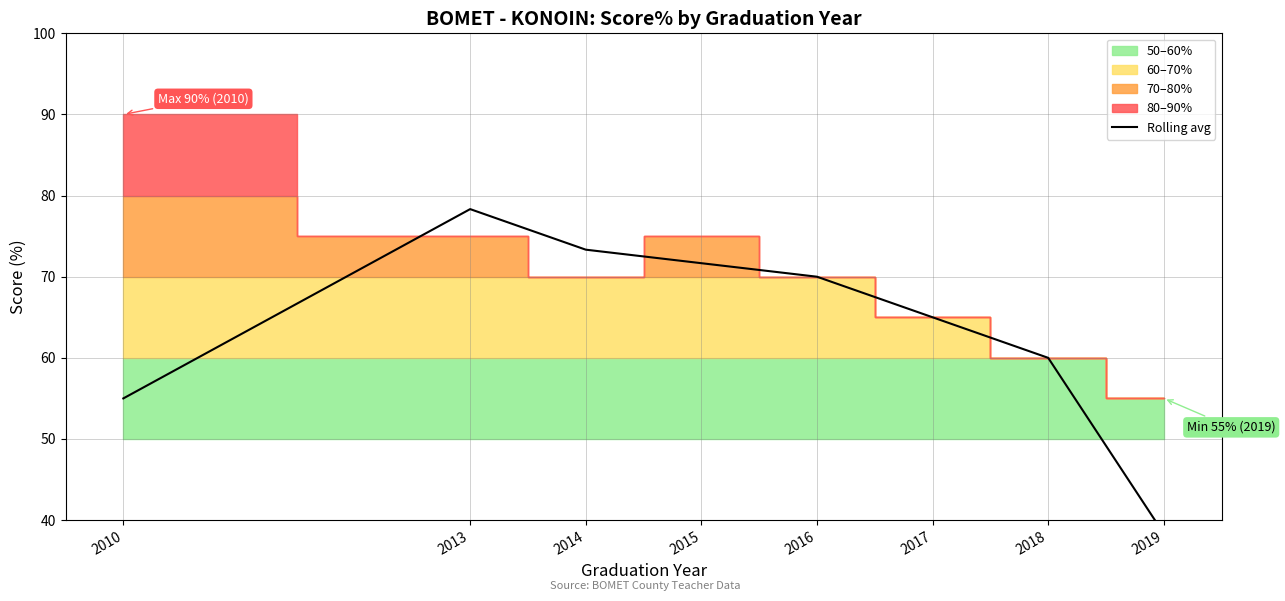

What is the change in value from 2014 to 2015?

-1.7